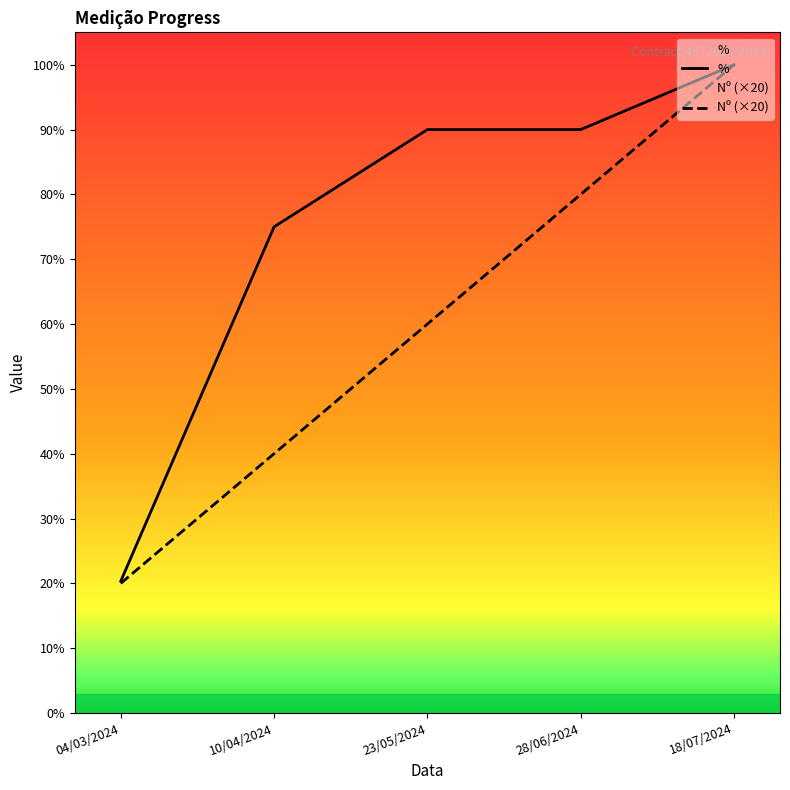

Which category has the highest value across all series?

18/07/2024